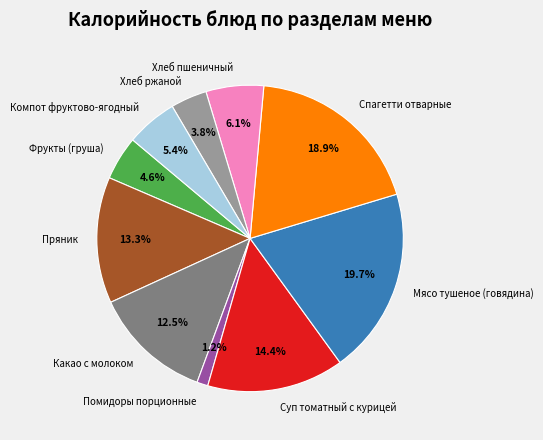

Is there a majority slice in this chart?

No